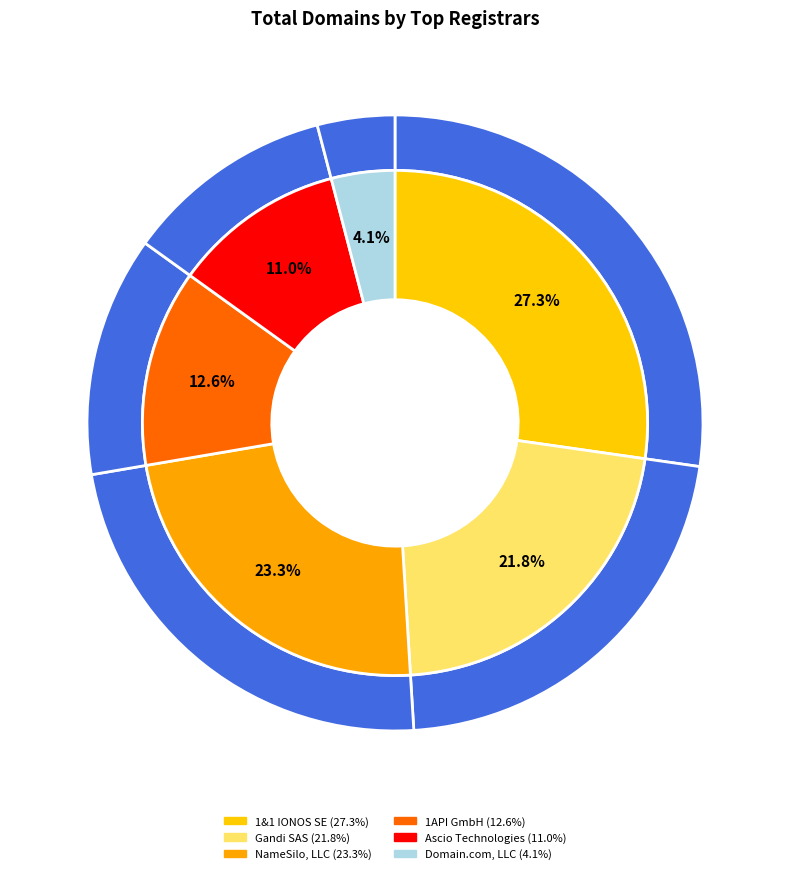

Is there a majority slice in this chart?

No